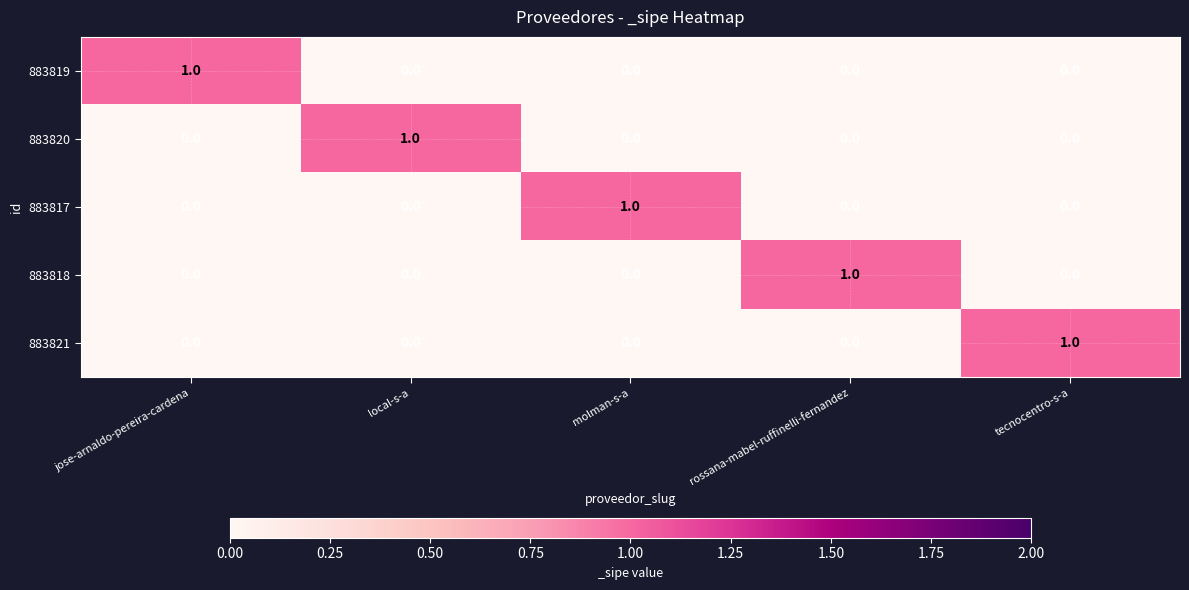

The 883817 series shows -1 at local-s-a. True or false?

False